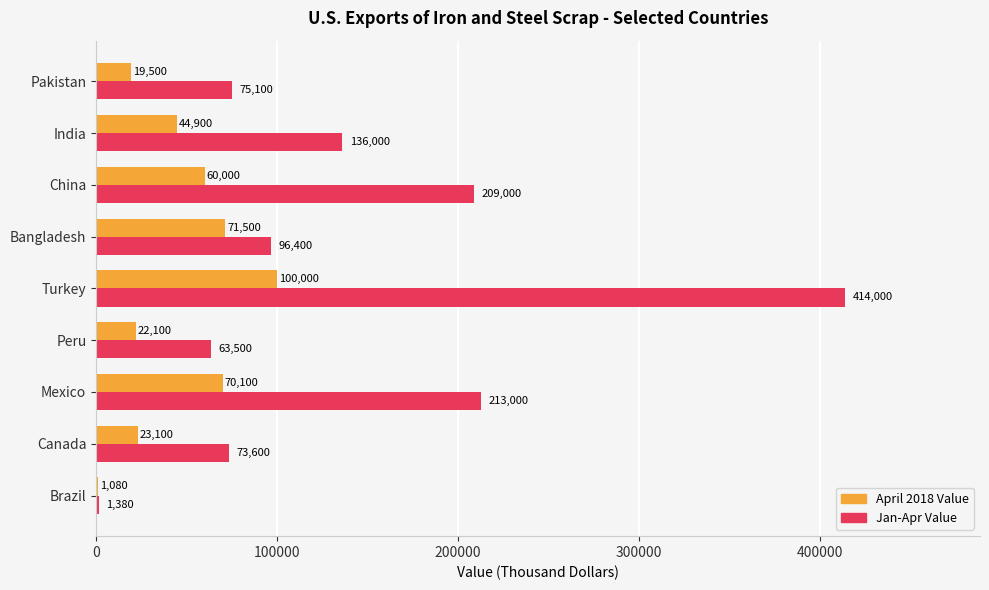

What is the greatest value displayed?

414000